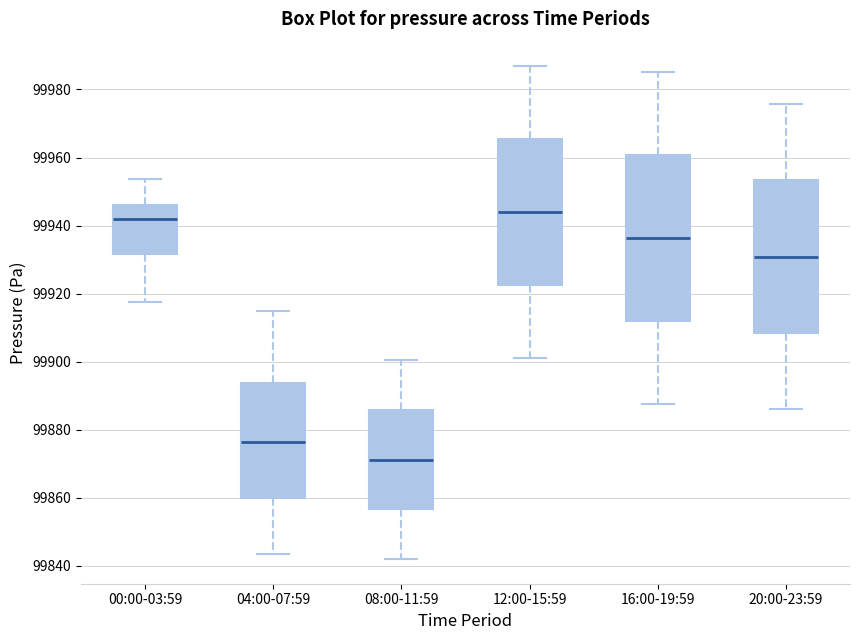

Where does the lower whisker of the box for 04:00-07:59 end on the y-axis? The values are not printed on the chart, so give them approximately, as read against the axis.

99844